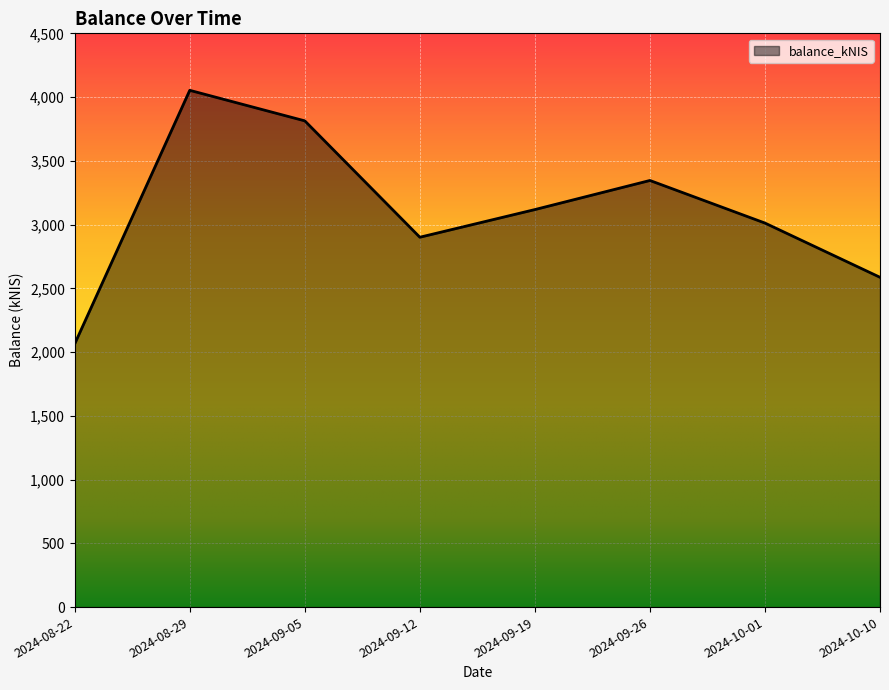

Which has a higher value, 2024-10-01 or 2024-08-22?

2024-10-01